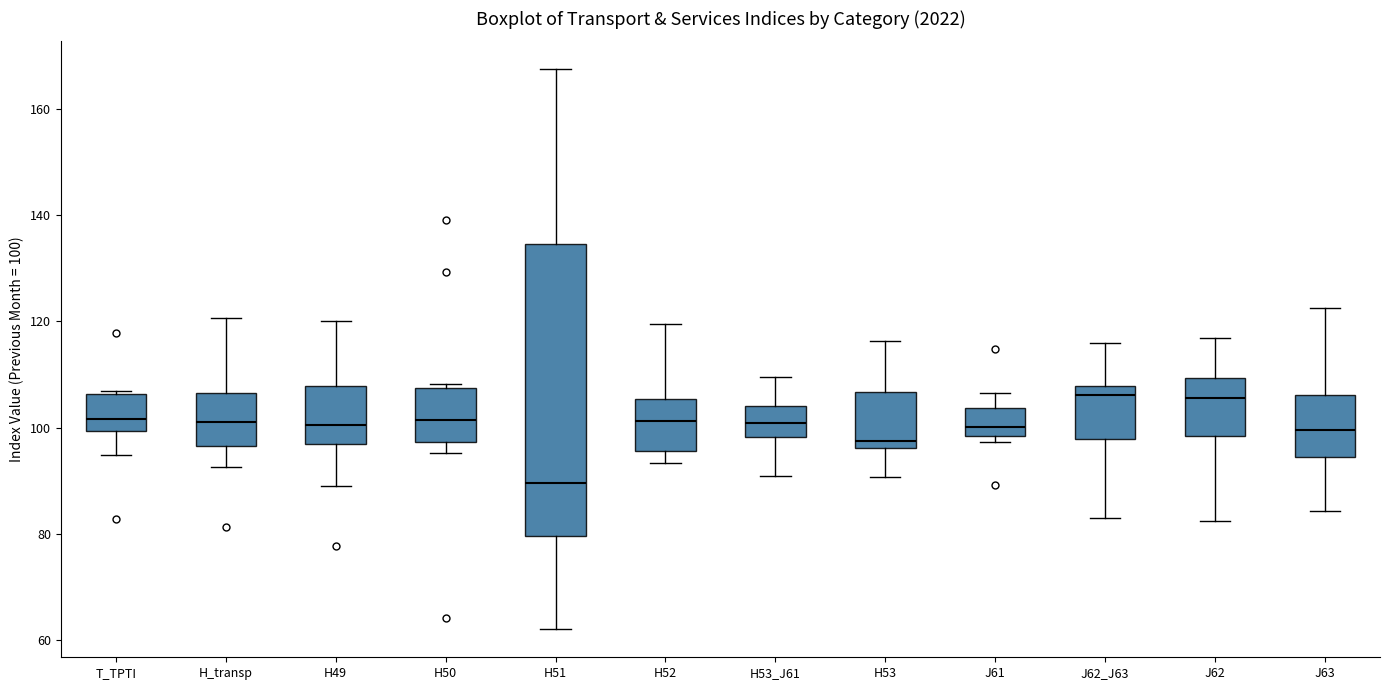

Where is the lower edge of the box for H53 on the y-axis? The values are not printed on the chart, so give them approximately, as read against the axis.

96